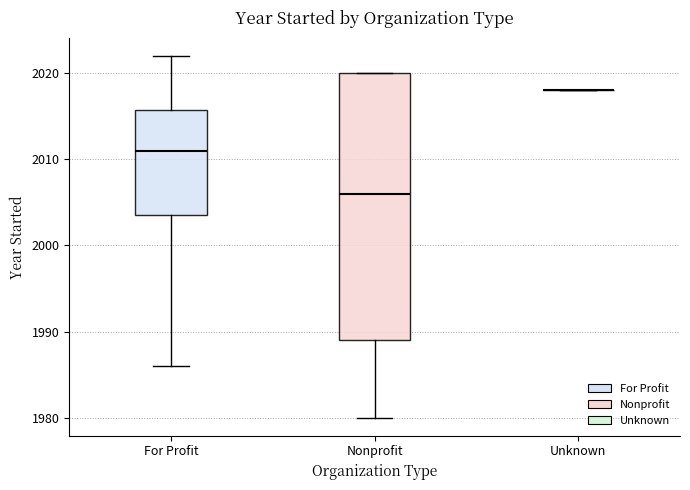

Reading left to right, transcribe this box plot: for each box, give where its median line is, the range the box spans, and where its two whiskers end, as read against the y-axis. The values are not printed on the chart, so give them approximately, as read against the axis.

For Profit: median 2011, box 2004 to 2016, whiskers 1986 to 2022
Nonprofit: median 2006, box 1989 to 2020, whiskers 1980 to 2020
Unknown: box collapsed to a line at 2018, whiskers 2018 to 2018